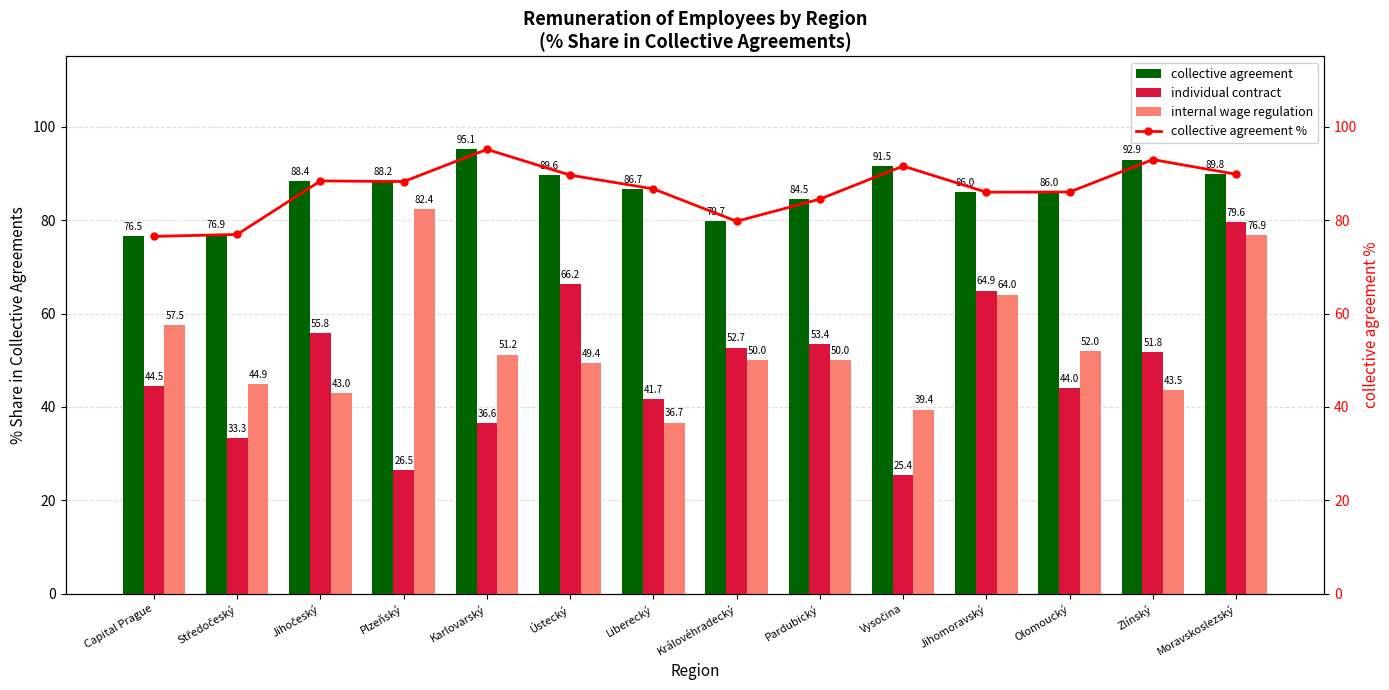

At which label is collective agreement % closest to 85?

Pardubický